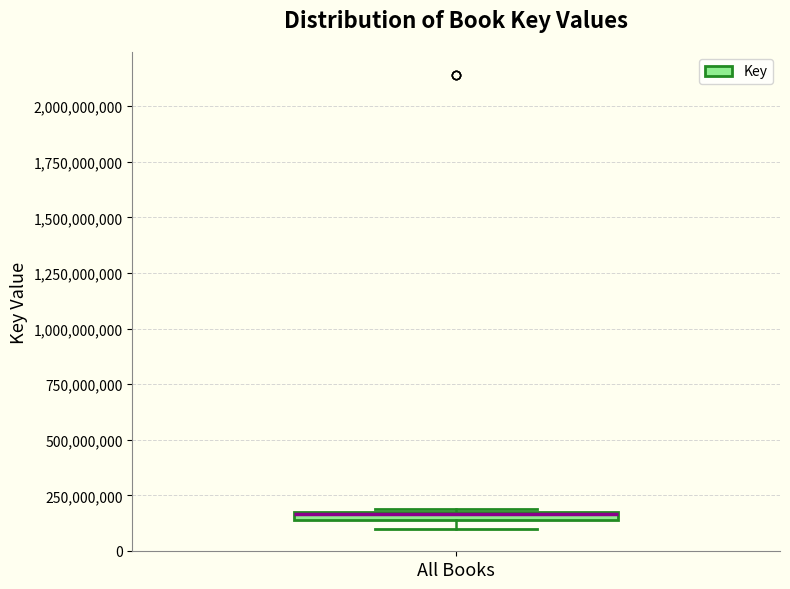

Where is the upper edge of the box for All Books on the y-axis? The values are not printed on the chart, so give them approximately, as read against the axis.

200000000